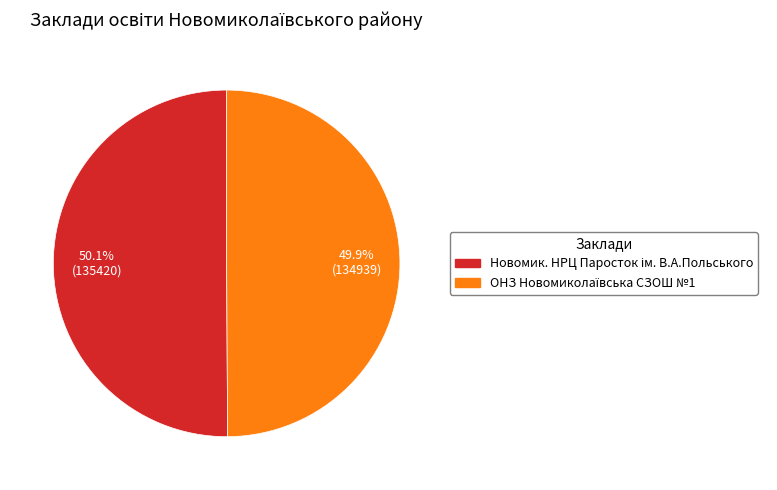

To the nearest percent, what is the average slice percentage?

50%